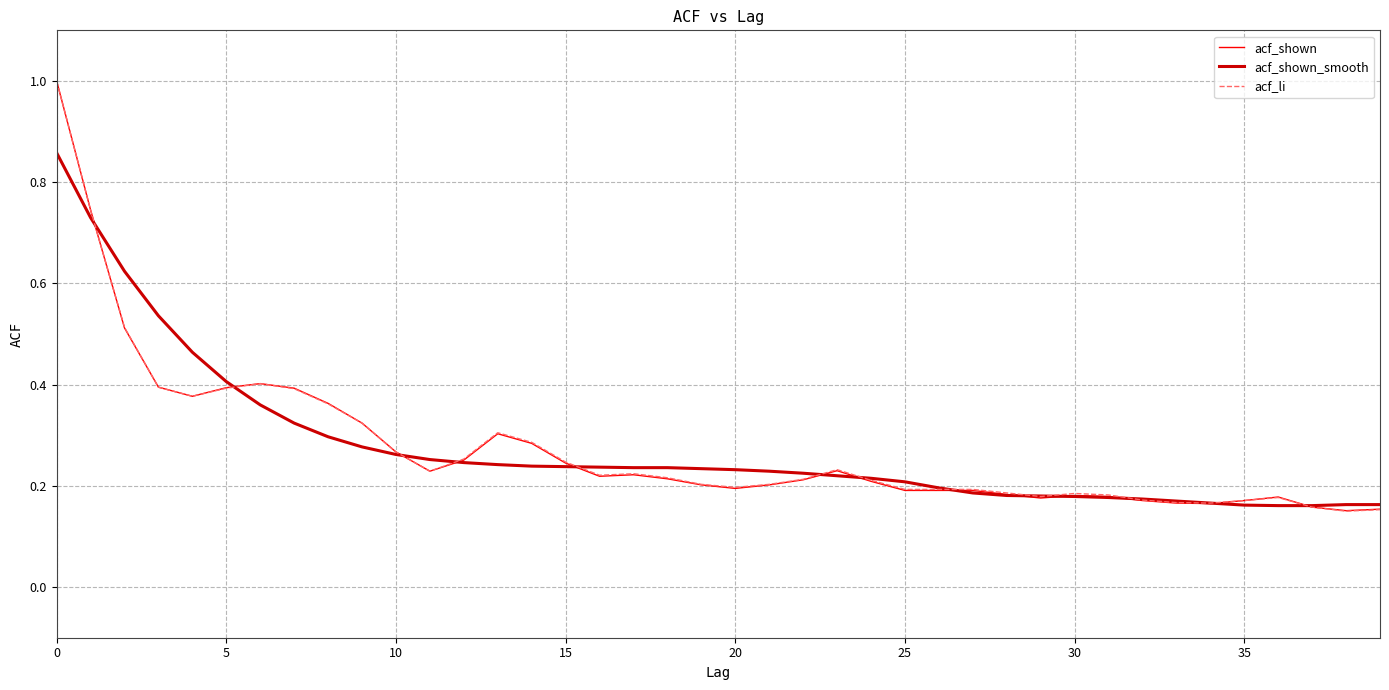

List the series in order of their overall mean, lowest first.

acf_shown, acf_li, acf_shown_smooth